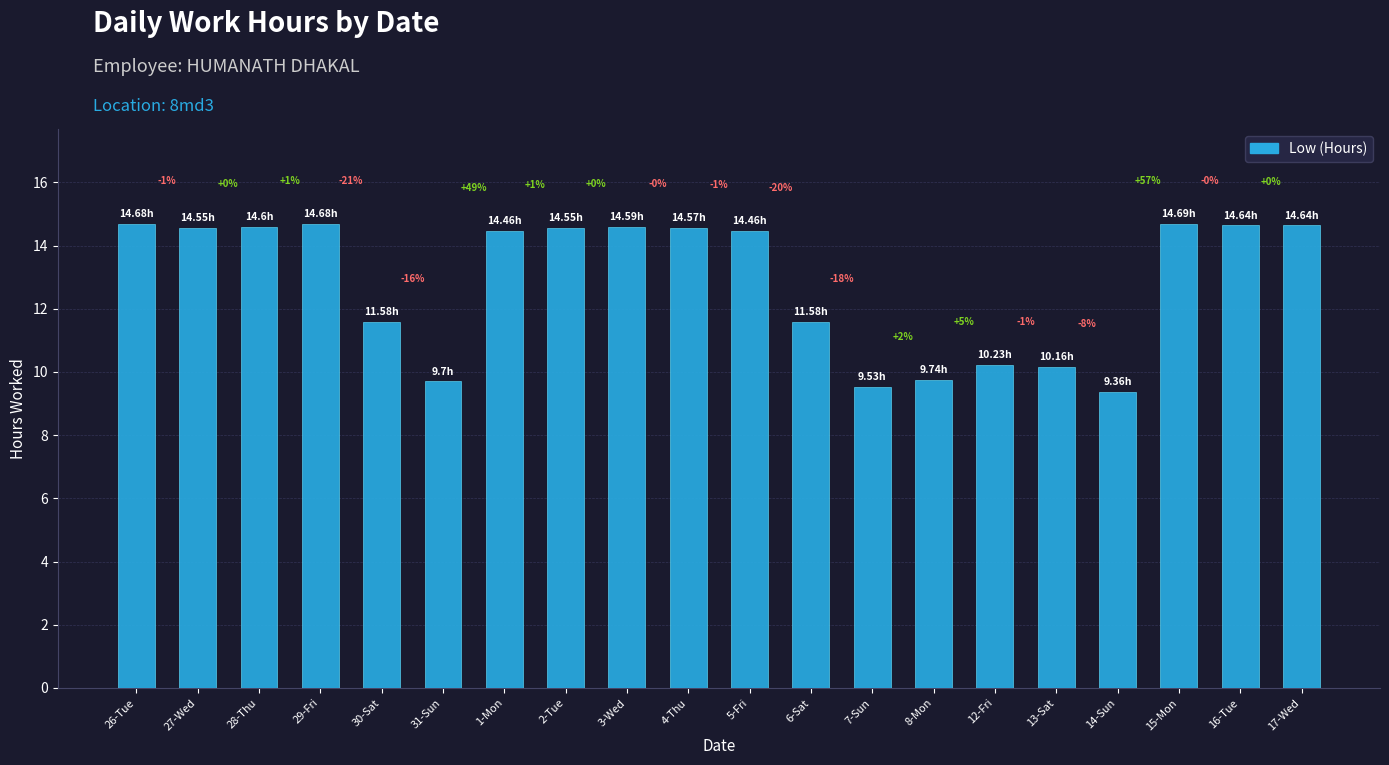

The chart shows a value of 9.5 at 7-Sun. True or false?

True